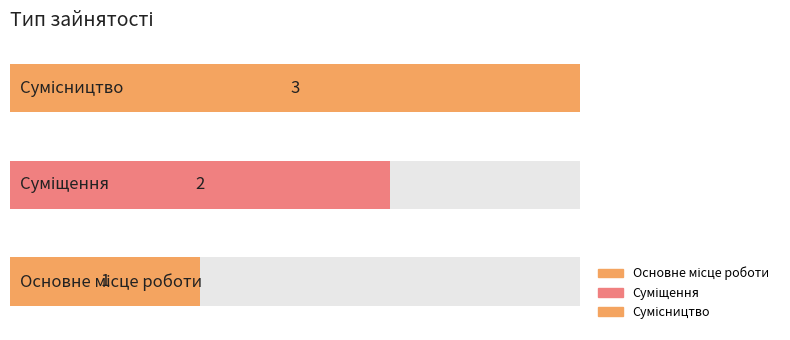

What is the maximum value shown in the chart?

3